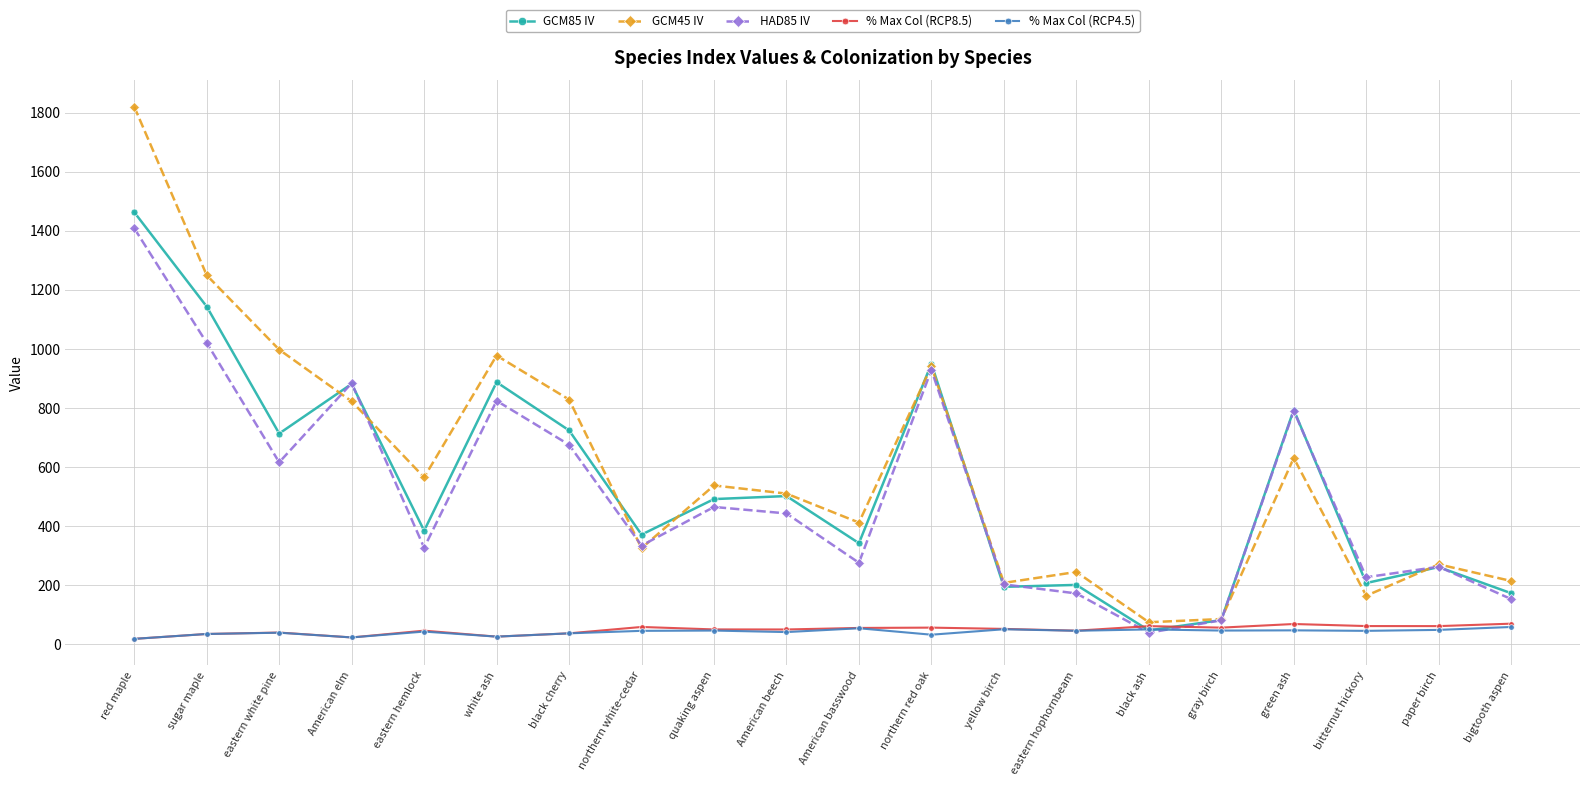

The value of GCM45 IV at black ash is 74.4. True or false?

True